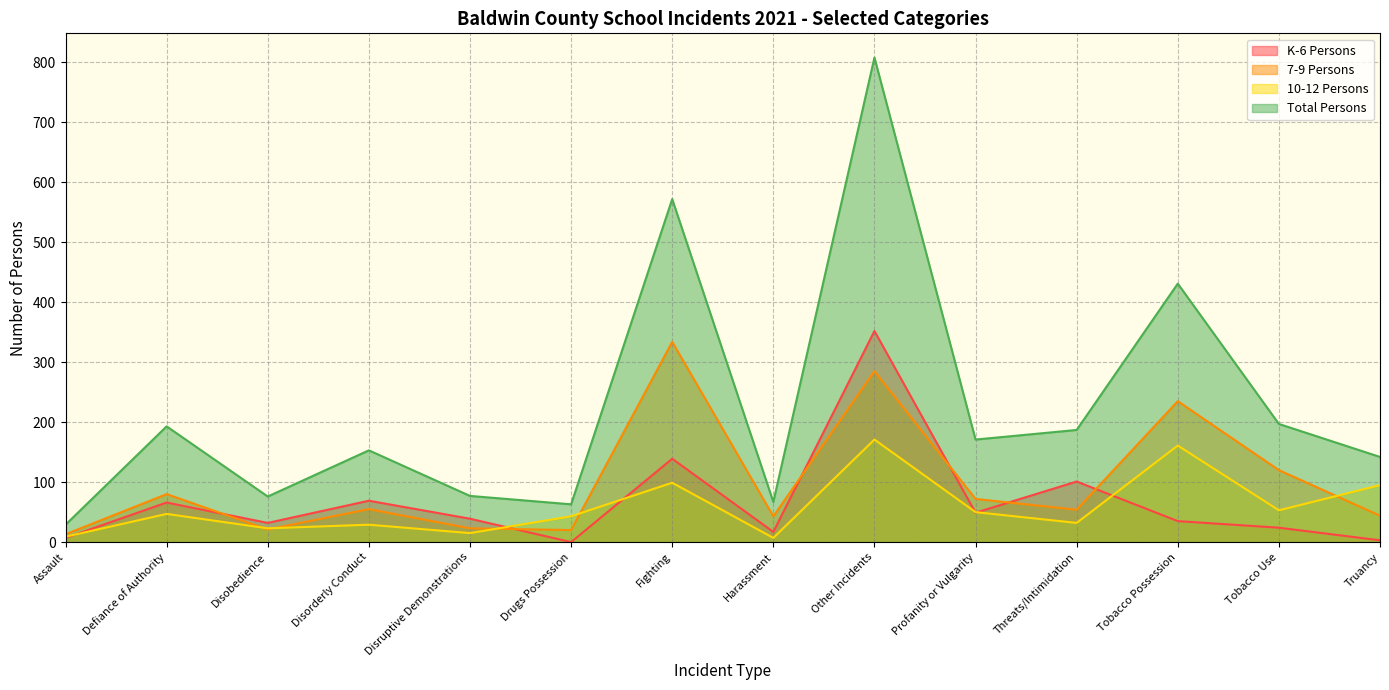

At which category is the sum across all series the highest?

Other Incidents